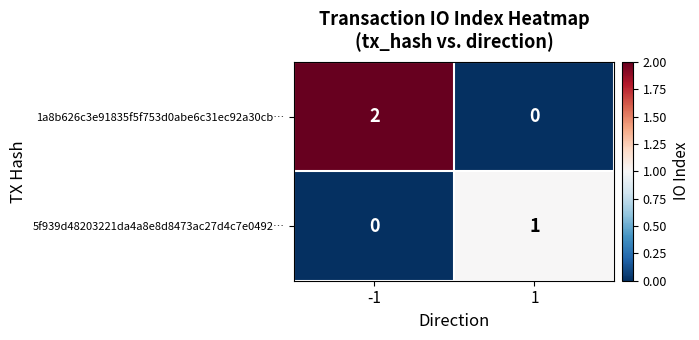

Reading right to left, extract all data points from this chart.

1a8b626c3e91835f5f753d0abe6c31ec92a30cb…: 1=0	-1=2
5f939d48203221da4a8e8d8473ac27d4c7e0492…: 1=1	-1=0